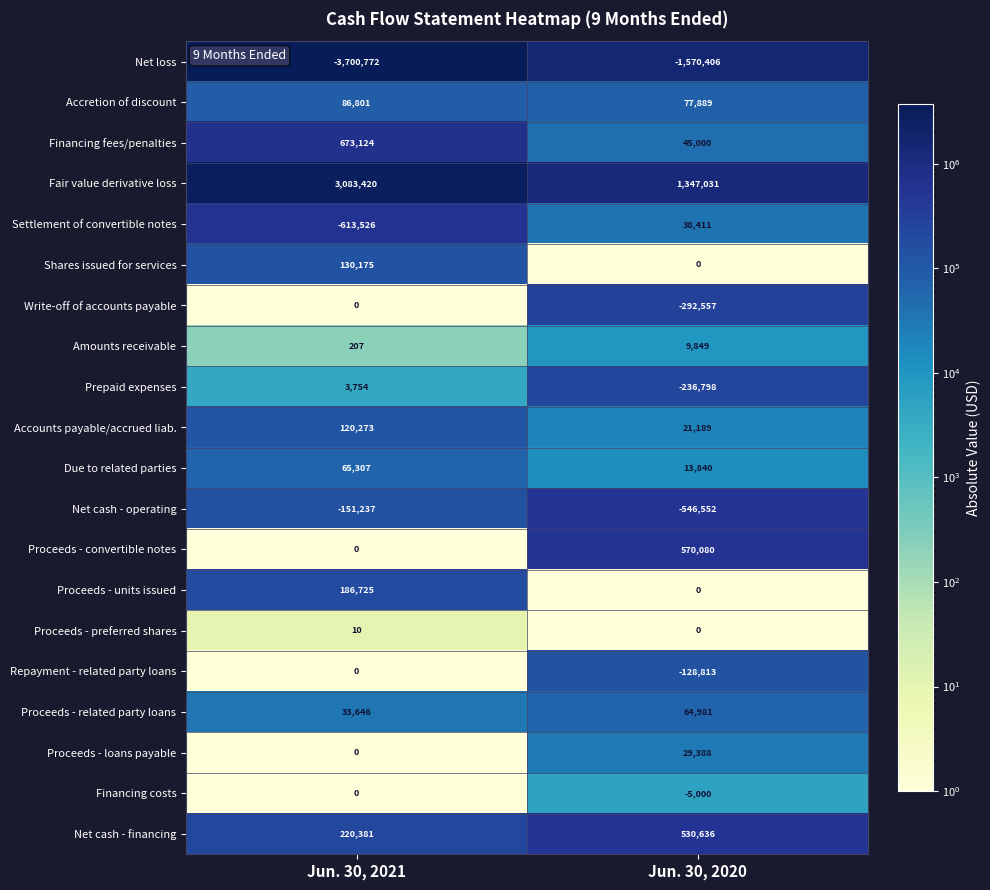

Which series has the largest total across all categories?

Fair value derivative loss